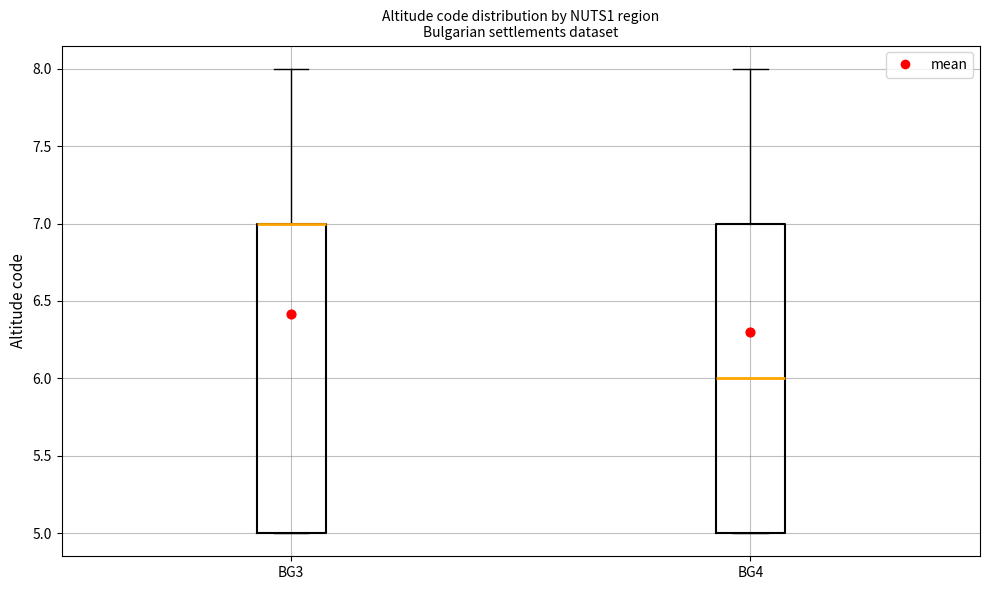

Reading left to right, read every box against the y-axis: the position of its median line, the range the box covers, and the ends of its whiskers. The values are not printed on the chart, so give them approximately, as read against the axis.

BG3: median 7 (drawn on the box's upper edge), box 5 to 7, whiskers 5 to 8
BG4: median 6, box 5 to 7, whiskers 5 to 8